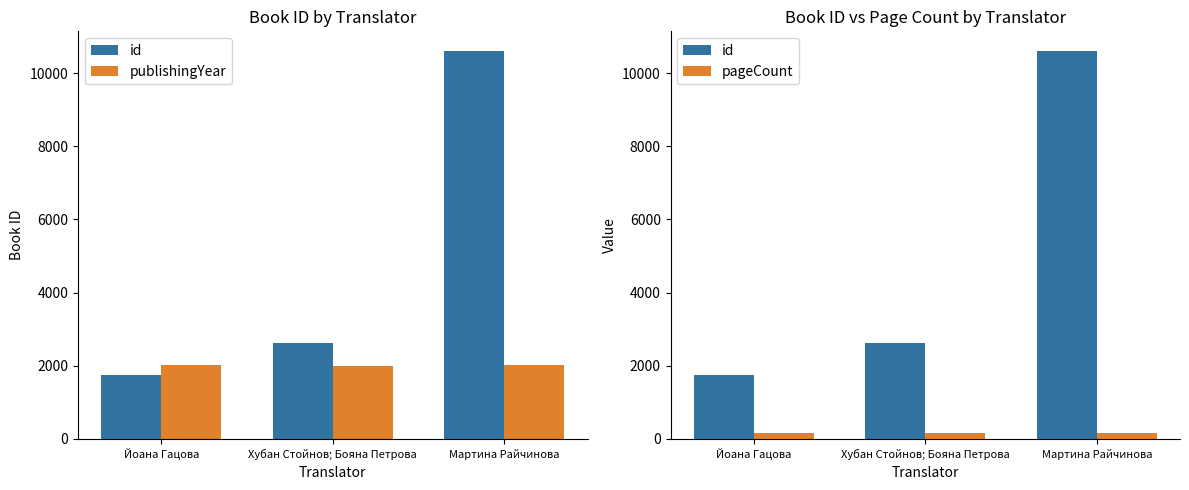

Which category has the lowest value in the id series?

Йоана Гацова